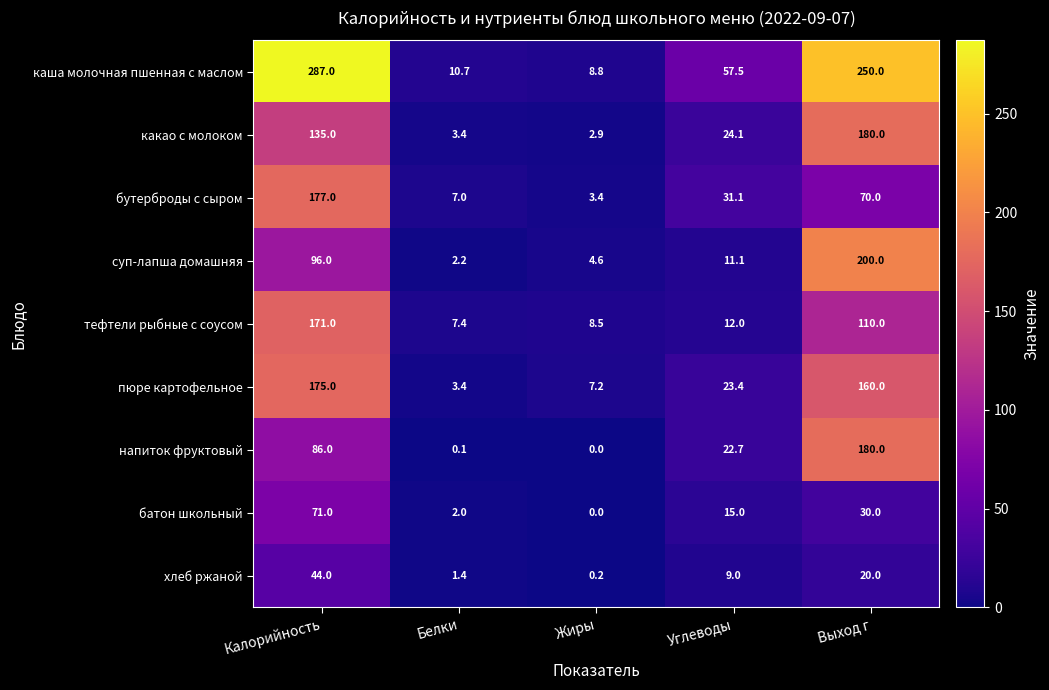

What is the difference between the second highest and minimum values in the напиток фруктовый series?

86.0